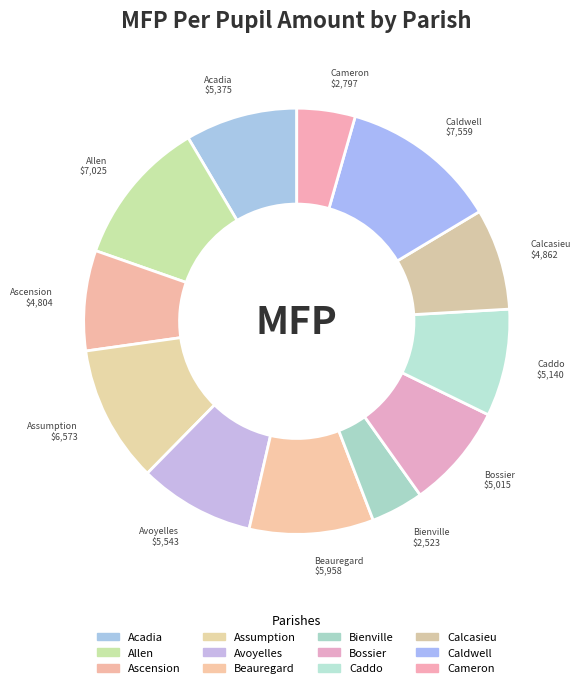

Count the number of slices in the pie.

12